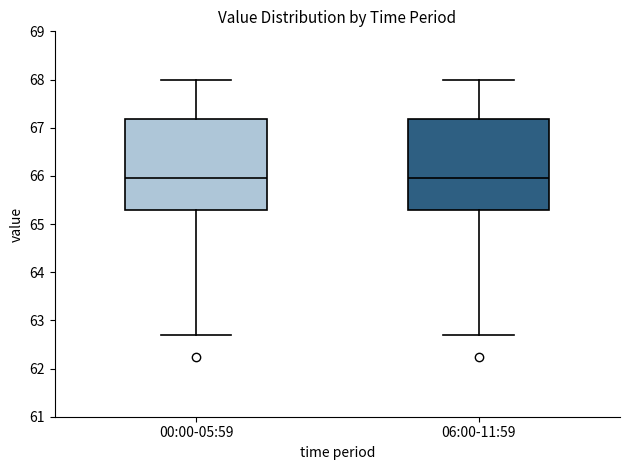

Reading left to right, read every box against the y-axis: the position of its median line, the range the box covers, and the ends of its whiskers. The values are not printed on the chart, so give them approximately, as read against the axis.

00:00-05:59: median 66.0, box 65.3 to 67.2, whiskers 62.7 to 68.0
06:00-11:59: median 66.0, box 65.3 to 67.2, whiskers 62.7 to 68.0